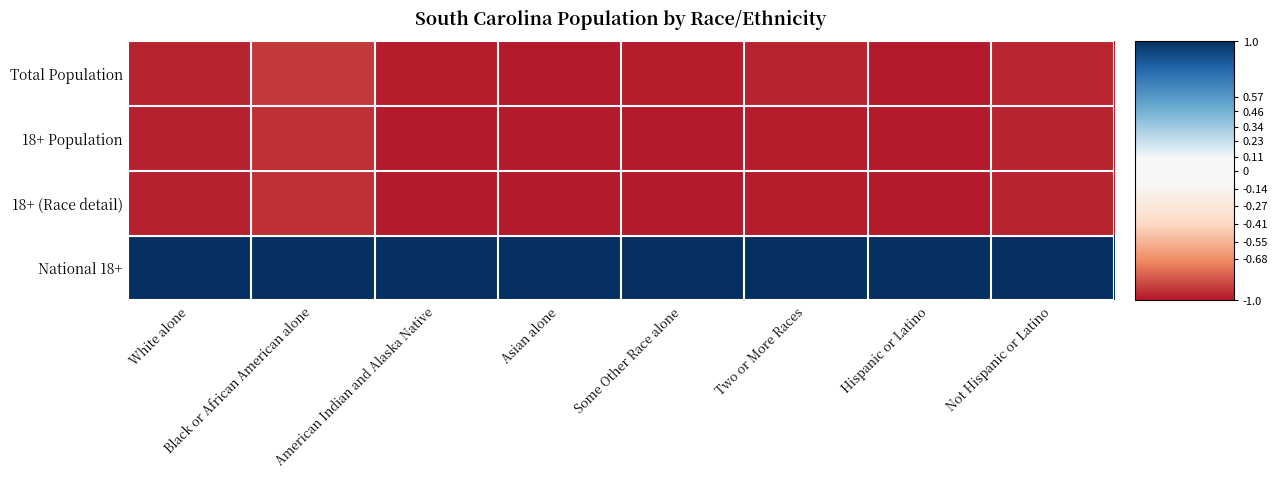

At which category does the chart reach its peak across all series?

White alone